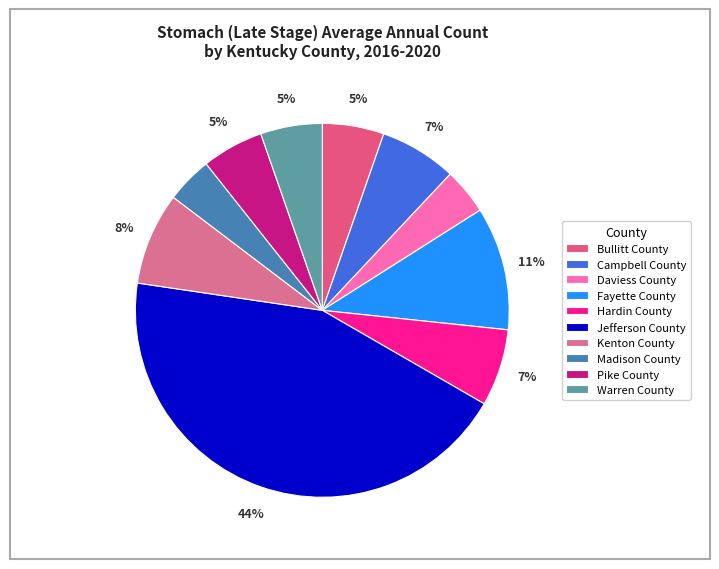

To the nearest percent, what portion does Campbell County represent?

7%